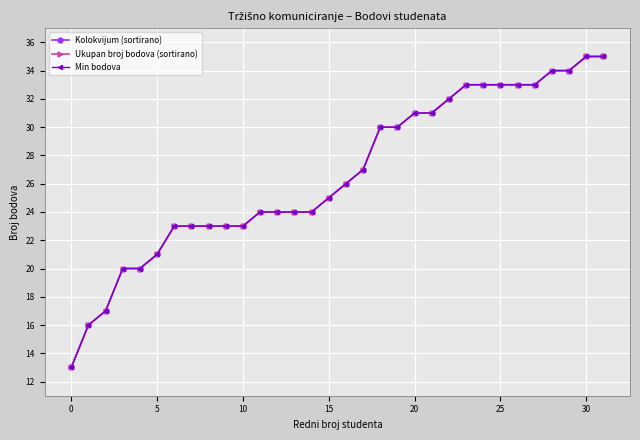

How many data points in Kolokvijum (sortirano) are above 26?

15